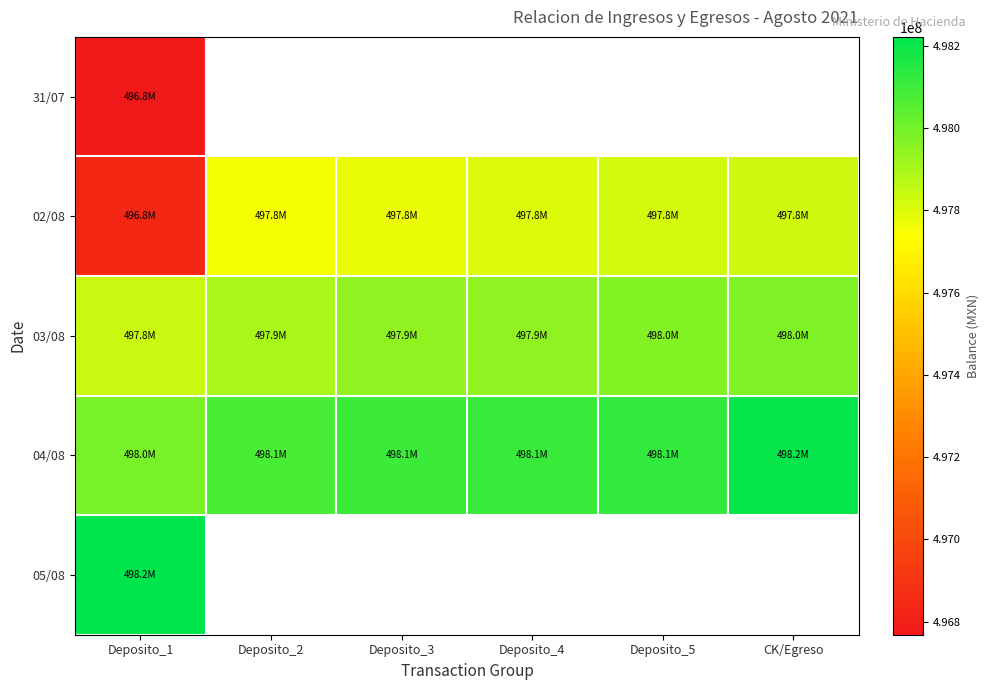

At which category is the sum across all series the highest?

Deposito_1